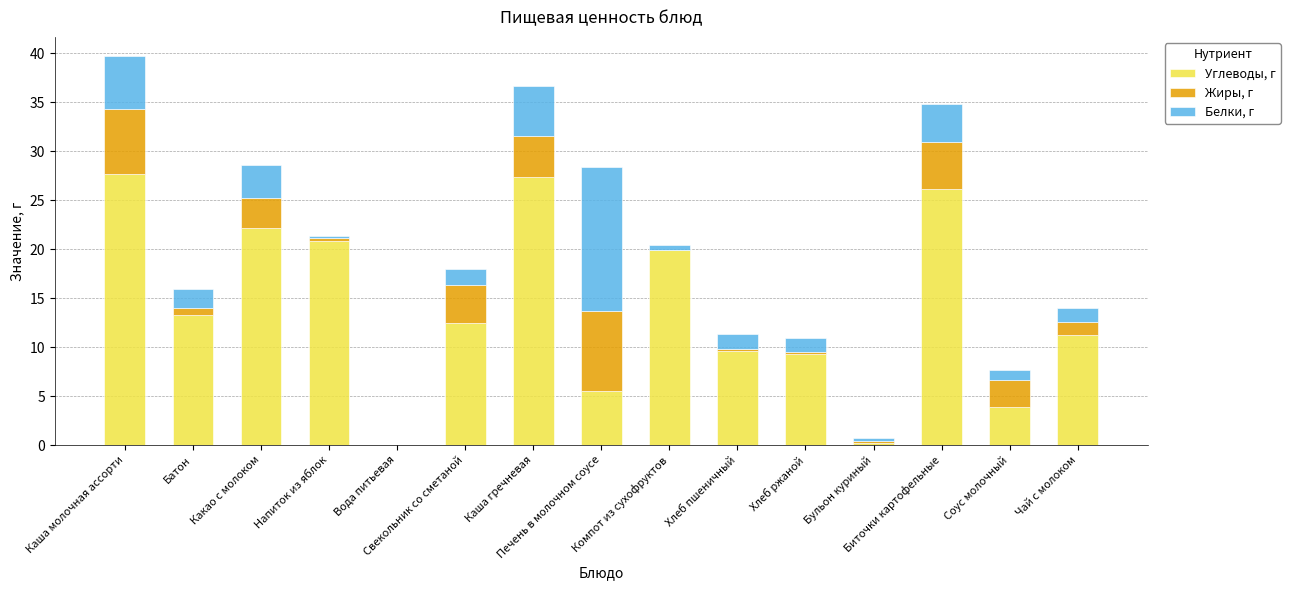

What is the highest value of the Углеводы, г series?

27.7